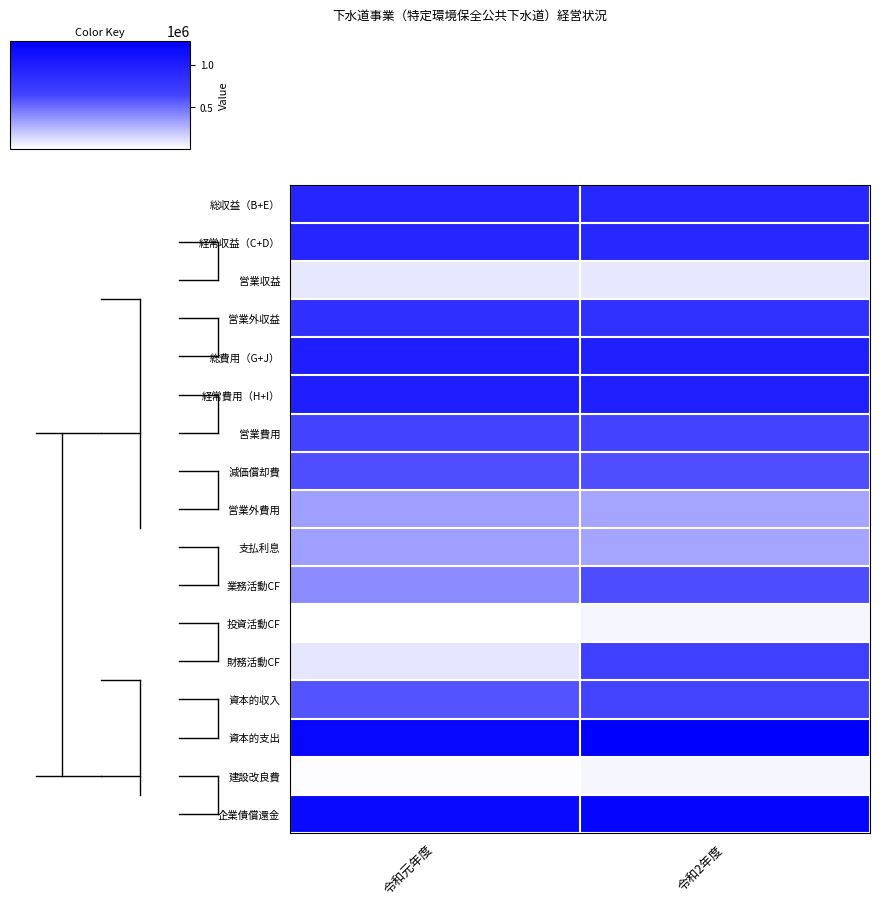

Reading left to right, what are all the values shown in this chart?

総収益（B+E）: 令和元年度=926380	令和2年度=909009
経常収益（C+D）: 令和元年度=926380	令和2年度=909009
営業収益: 令和元年度=90397	令和2年度=89989
営業外収益: 令和元年度=835983	令和2年度=819020
総費用（G+J）: 令和元年度=994390	令和2年度=974227
経常費用（H+I）: 令和元年度=994390	令和2年度=974227
営業費用: 令和元年度=658822	令和2年度=658734
減価償却費: 令和元年度=608071	令和2年度=609673
営業外費用: 令和元年度=335568	令和2年度=315493
支払利息: 令和元年度=335568	令和2年度=315493
業務活動CF: 令和元年度=400729	令和2年度=611736
投資活動CF: 令和元年度=10530	令和2年度=42749
財務活動CF: 令和元年度=97782	令和2年度=685105
資本的収入: 令和元年度=592452	令和2年度=640442
資本的支出: 令和元年度=1209089	令和2年度=1280142
建設改良費: 令和元年度=18376	令和2年度=40348
企業債償還金: 令和元年度=1190713	令和2年度=1239794